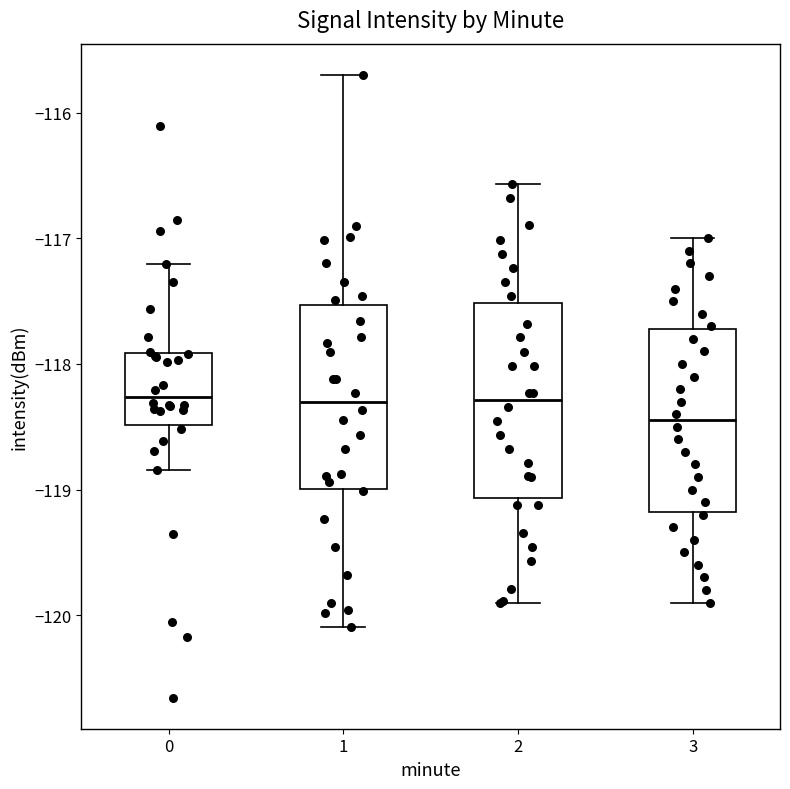

Which box's median line is the lowest?

3